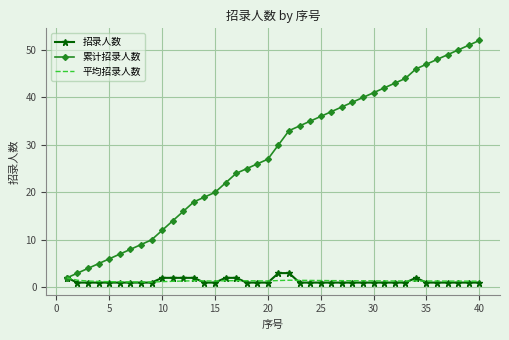

What is the maximum value shown in the chart?

52.0